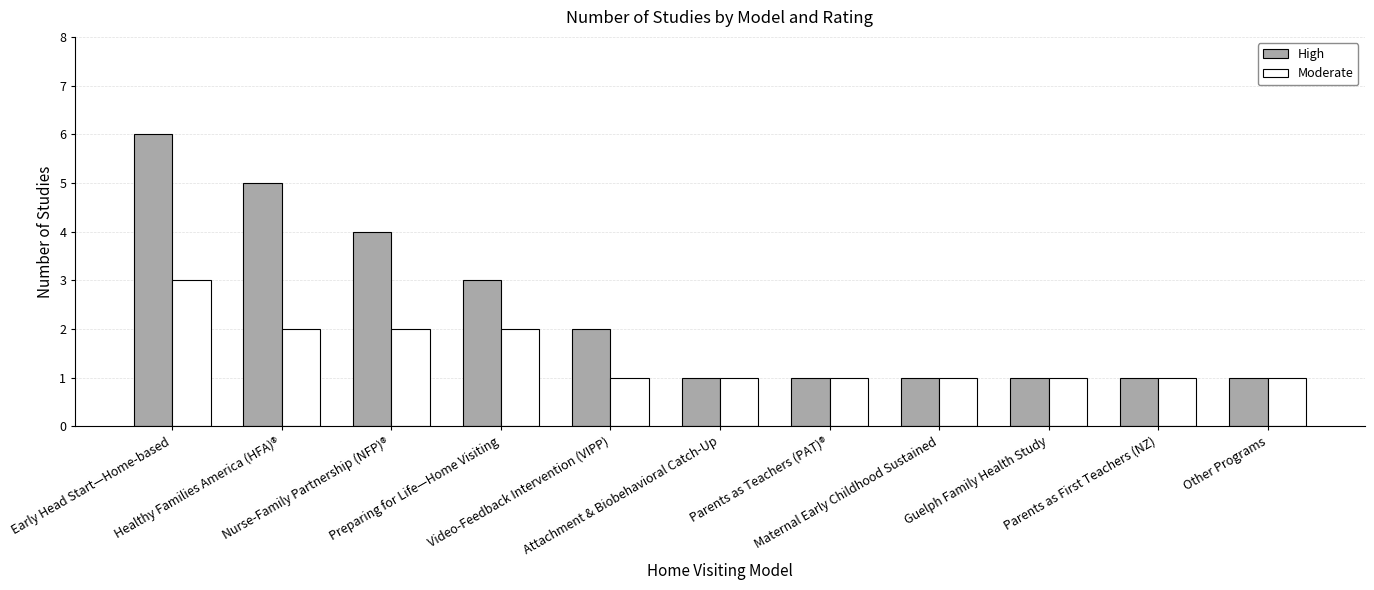

Reading right to left, extract all data points from this chart.

High: Other Programs=1	Parents as First Teachers (NZ)=1	Guelph Family Health Study=1	Maternal Early Childhood Sustained=1	Parents as Teachers (PAT)®=1	Attachment & Biobehavioral Catch-Up=1	Video-Feedback Intervention (VIPP)=2	Preparing for Life—Home Visiting=3	Nurse-Family Partnership (NFP)®=4	Healthy Families America (HFA)®=5	Early Head Start—Home-based=6
Moderate: Other Programs=1	Parents as First Teachers (NZ)=1	Guelph Family Health Study=1	Maternal Early Childhood Sustained=1	Parents as Teachers (PAT)®=1	Attachment & Biobehavioral Catch-Up=1	Video-Feedback Intervention (VIPP)=1	Preparing for Life—Home Visiting=2	Nurse-Family Partnership (NFP)®=2	Healthy Families America (HFA)®=2	Early Head Start—Home-based=3